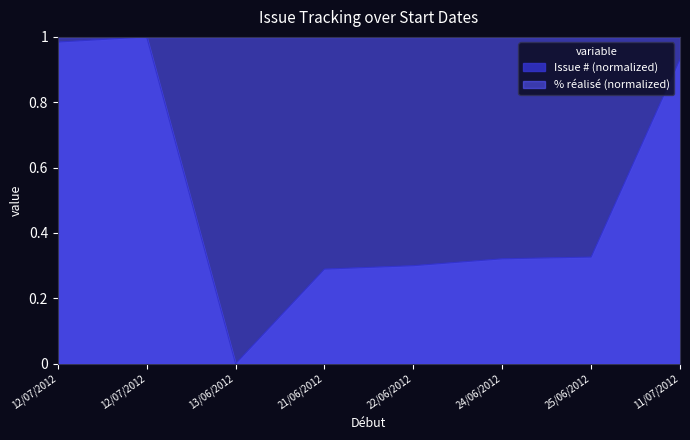

Which label corresponds to the smallest value in the chart?

13/06/2012